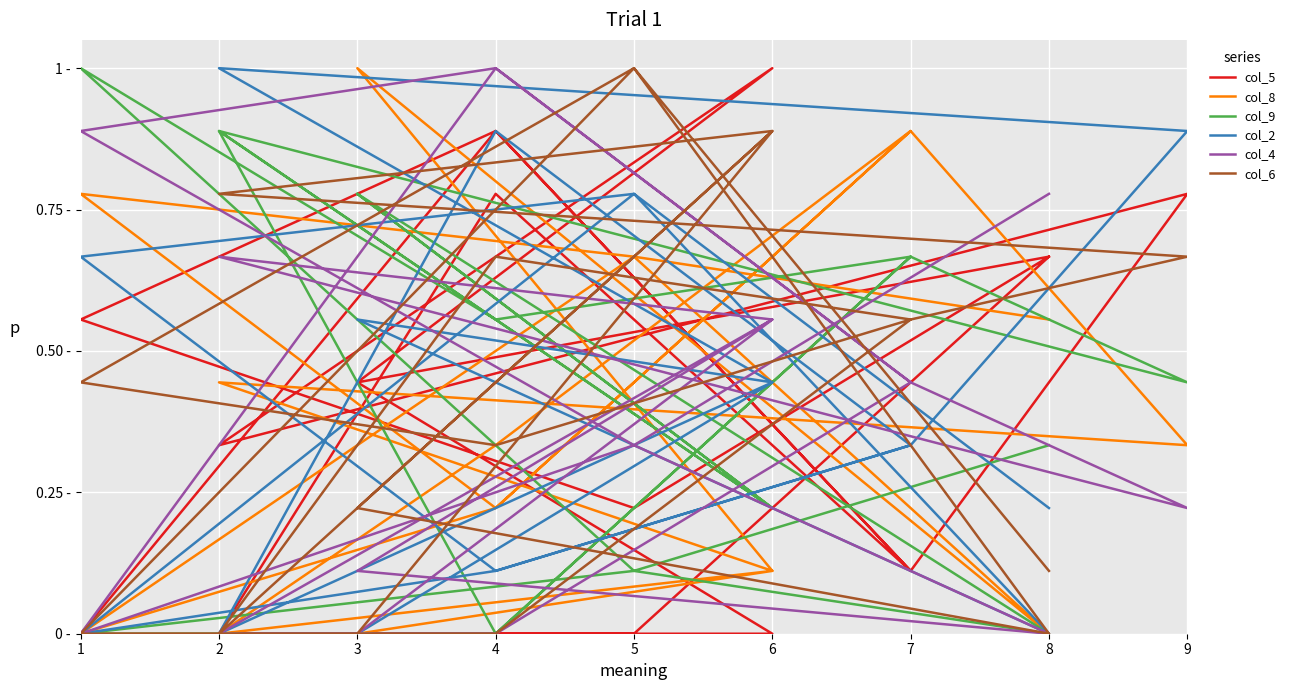

How many intersections are there between col_2 and col_4?

6